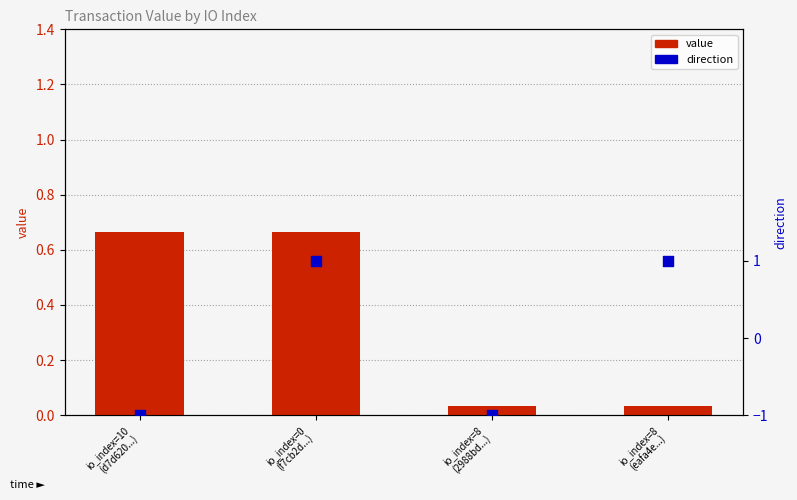

Which series contains the highest Y value?

direction